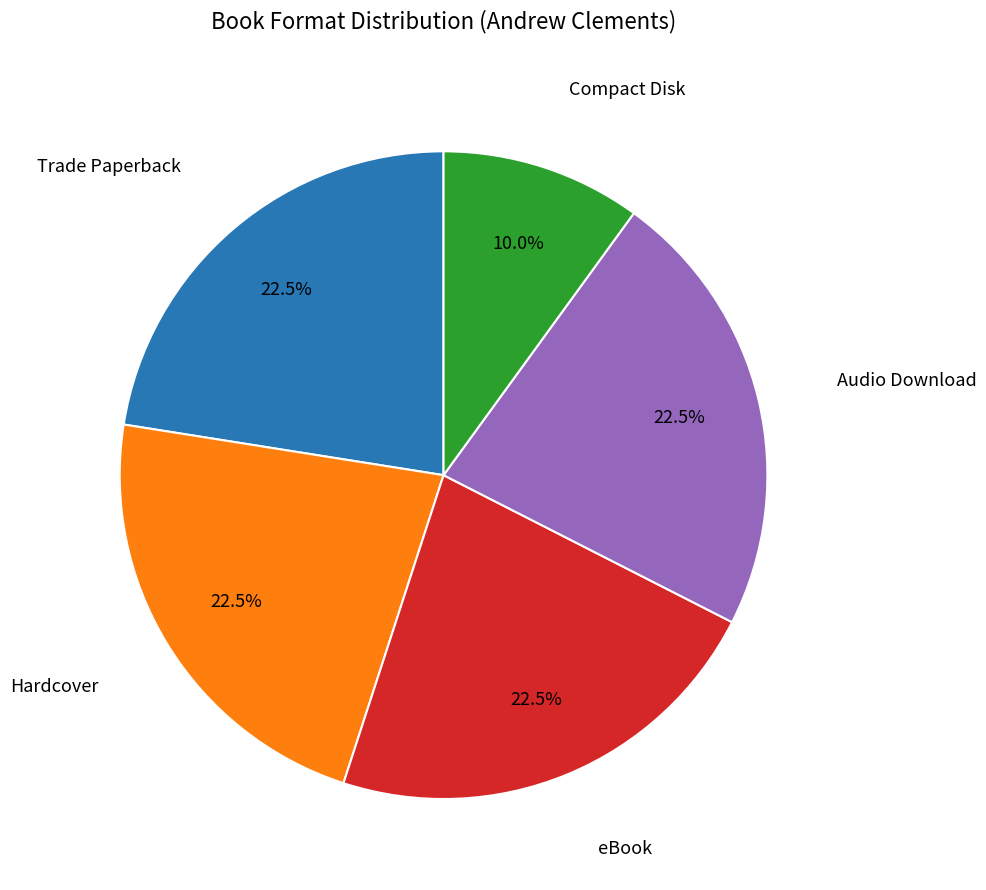

True or false: eBook accounts for 15% of the total.

False